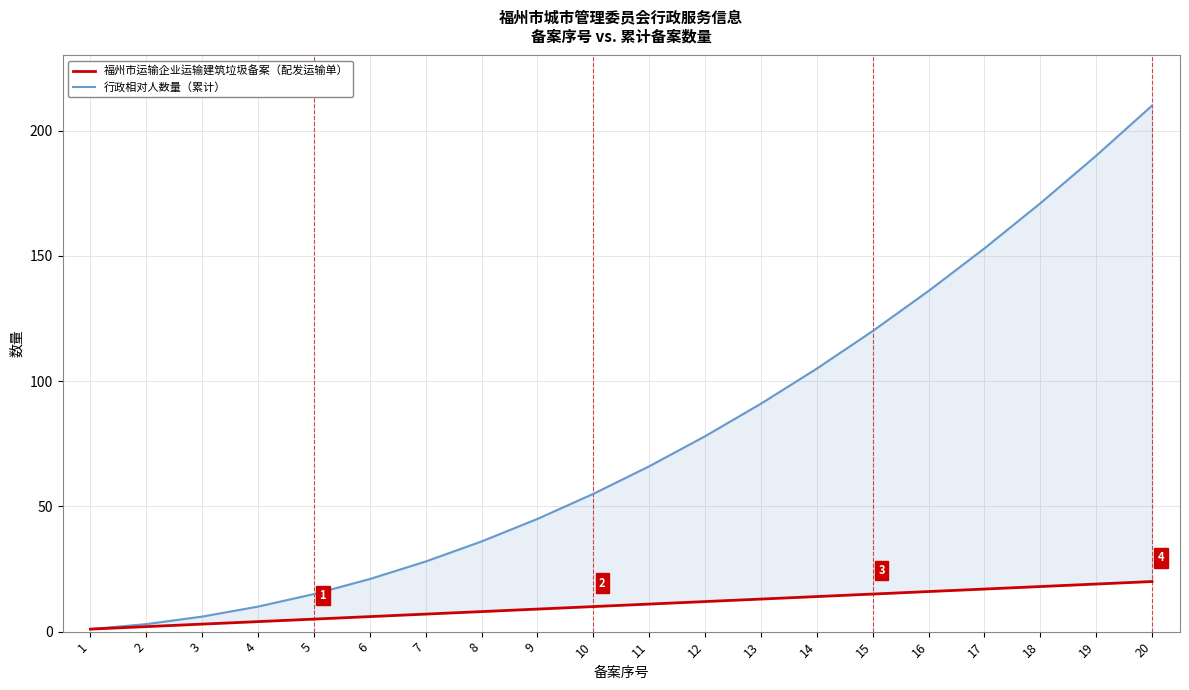

Reading left to right, list all the values displayed in this chart.

福州市运输企业运输建筑垃圾备案（配发运输单）: 1	2	3	4	5	6	7	8	9	10	11	12	13	14	15	16	17	18	19	20
行政相对人数量（累计）: 1	3	6	10	15	21	28	36	45	55	66	78	91	105	120	136	153	171	190	210